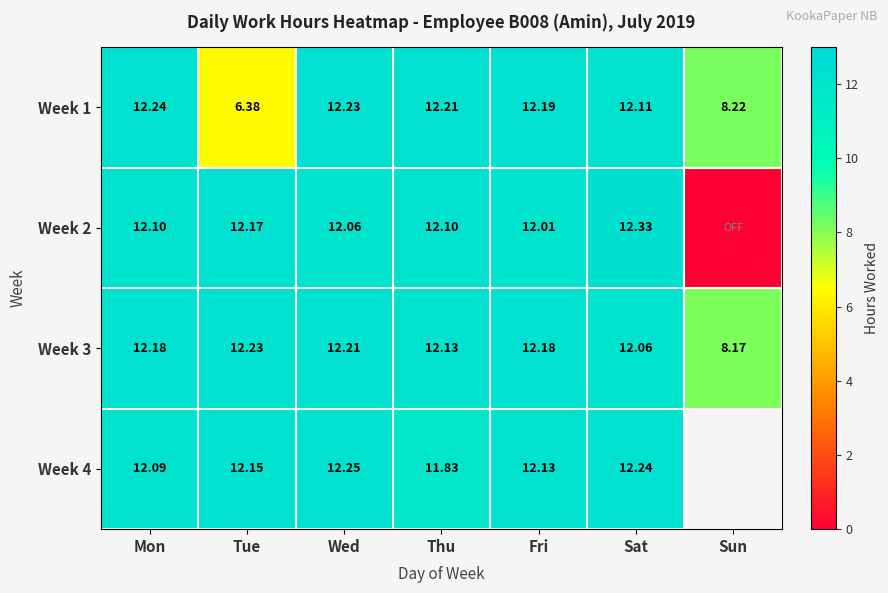

Which category has the highest value across all series?

Sat